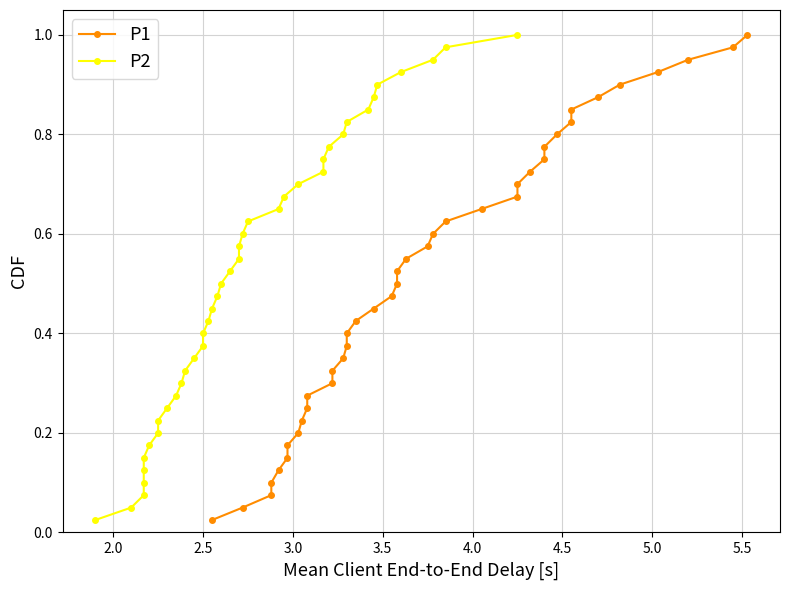

Is the value of P2 at 33 greater than the value of P1 at 24?

Yes